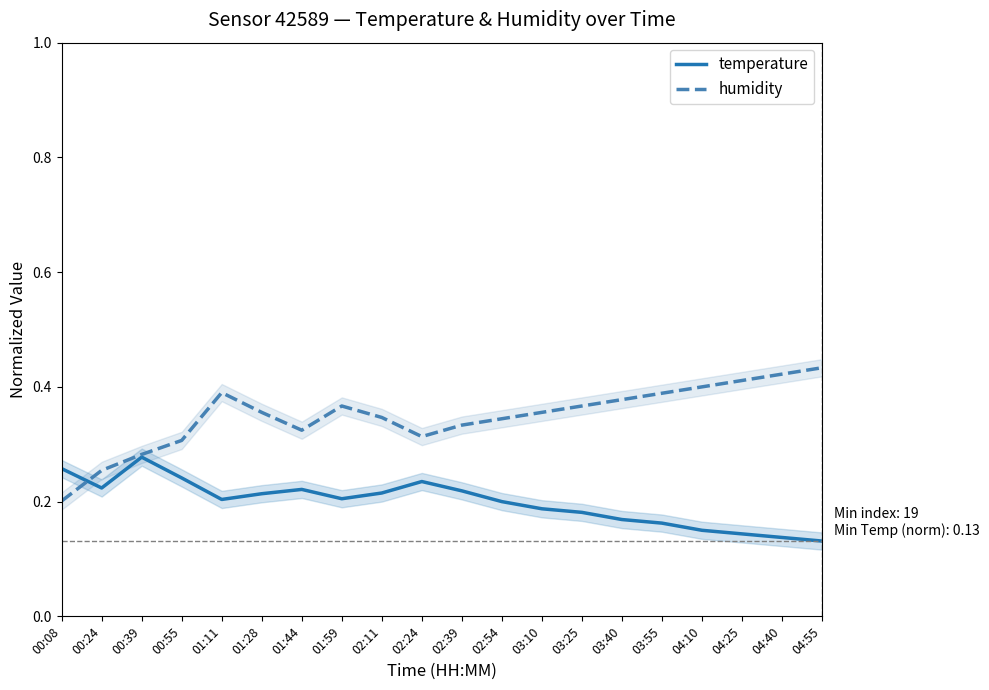

Where is the first local maximum for temperature?

00:39